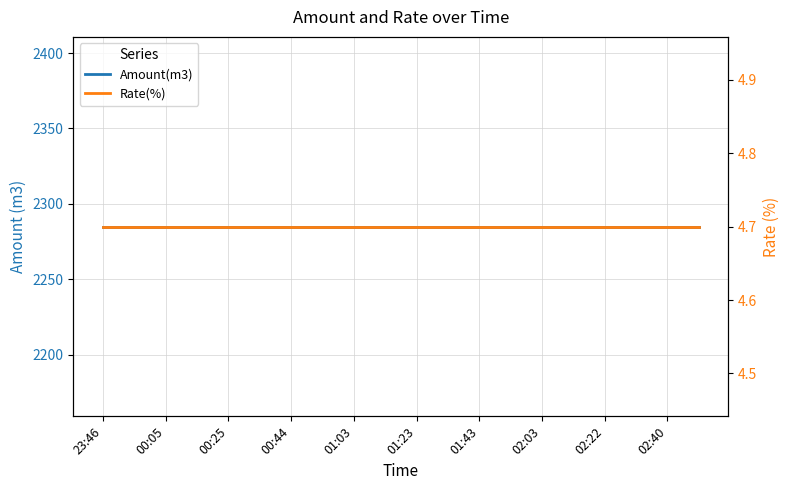

True or false: Amount(m3) and Rate(%) intersect in this chart.

False